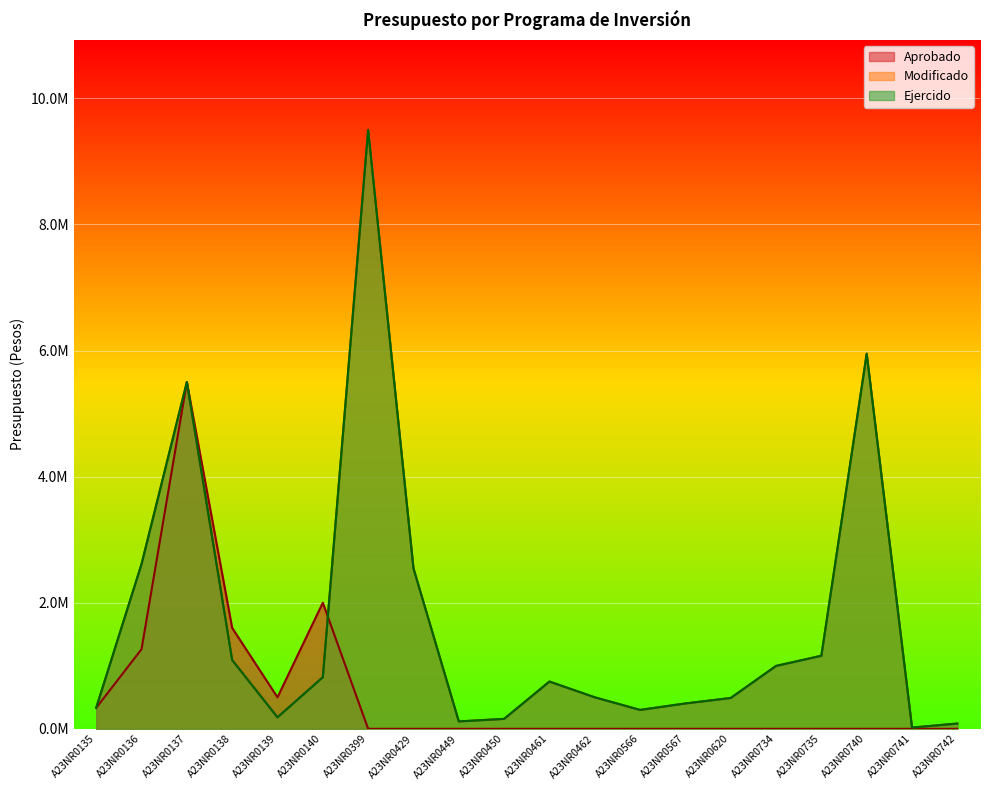

Where is Modificado nearest to the value 4760508?

A23NR0137